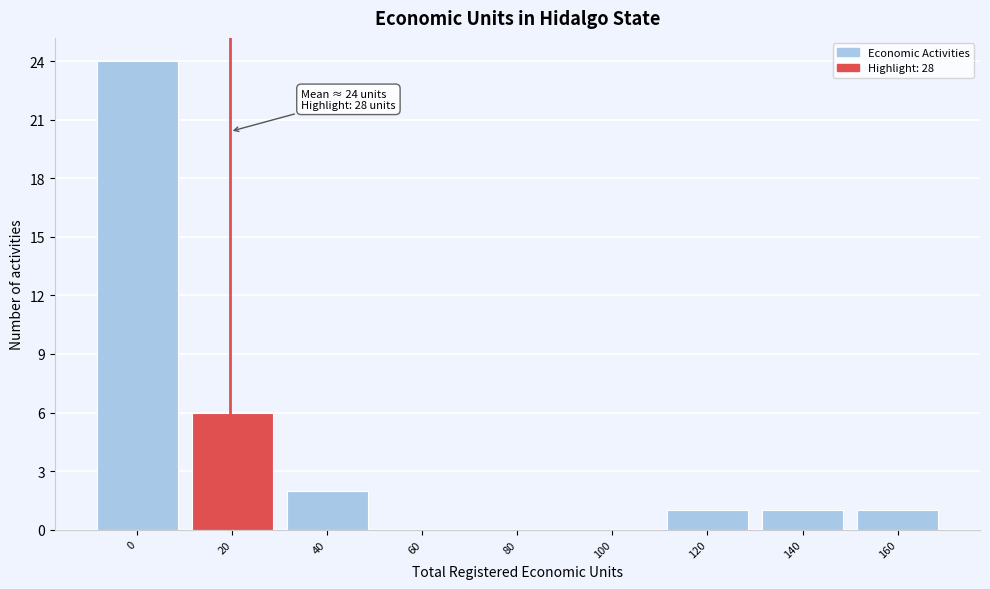

Reading right to left, list all the values displayed in this chart.

160=1	140=1	120=1	100=0	80=0	60=0	40=2	20=6	0=24